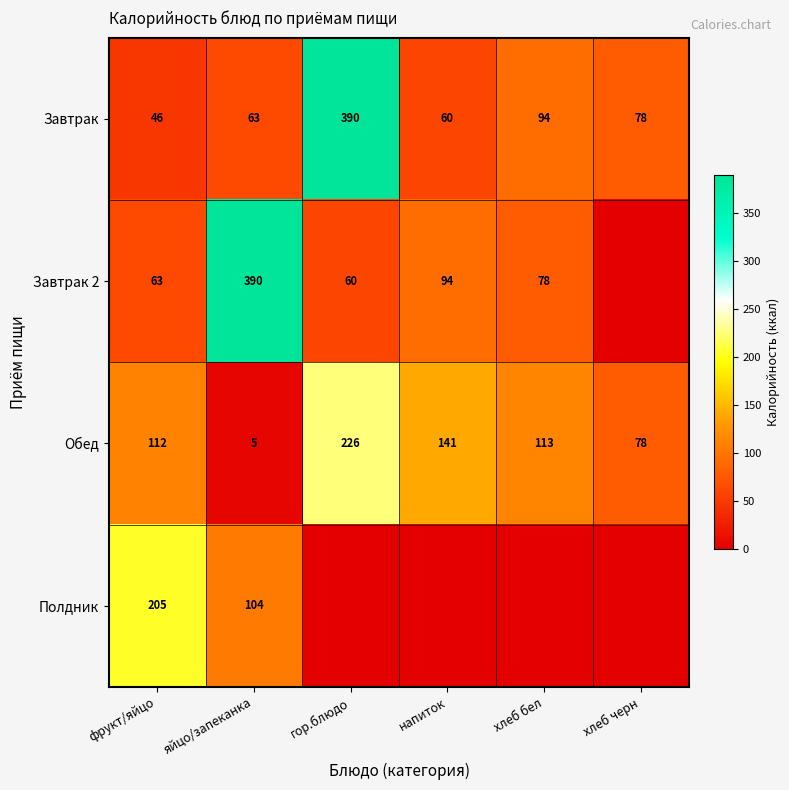

True or false: Полдник has a value of 71 at яйцо/запеканка.

False